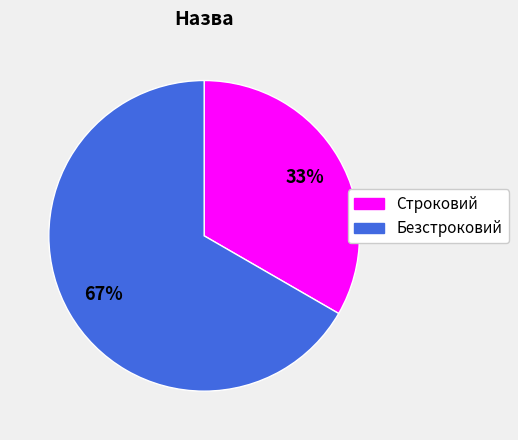

To the nearest percent, what percentage of the pie is Строковий?

33%